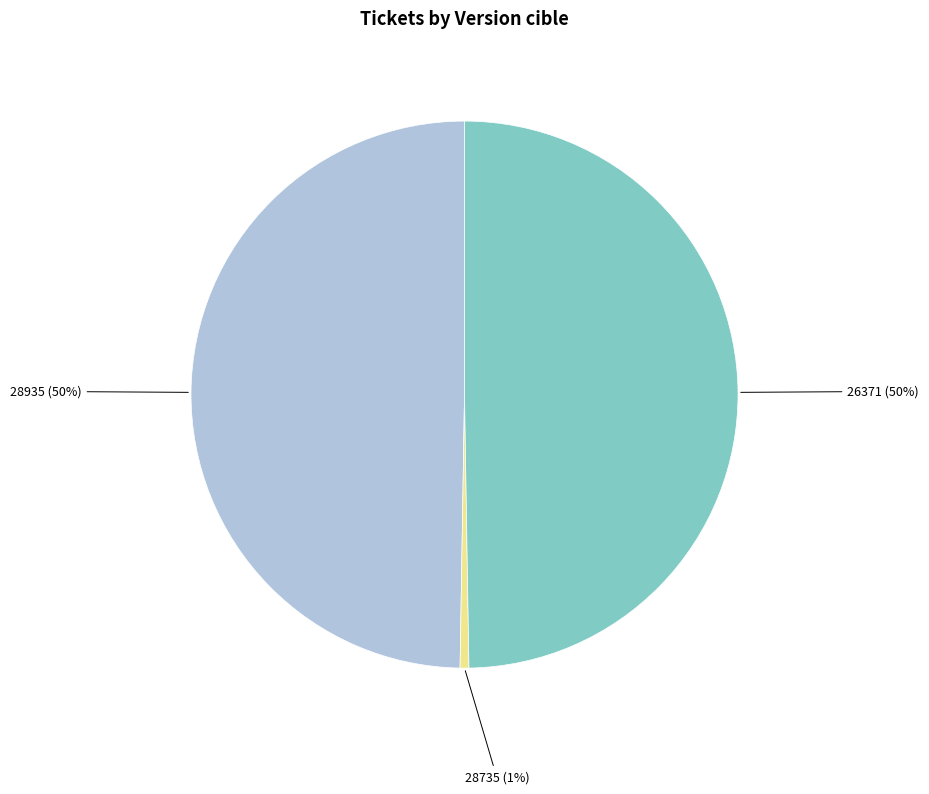

How many segments does this pie chart have?

3